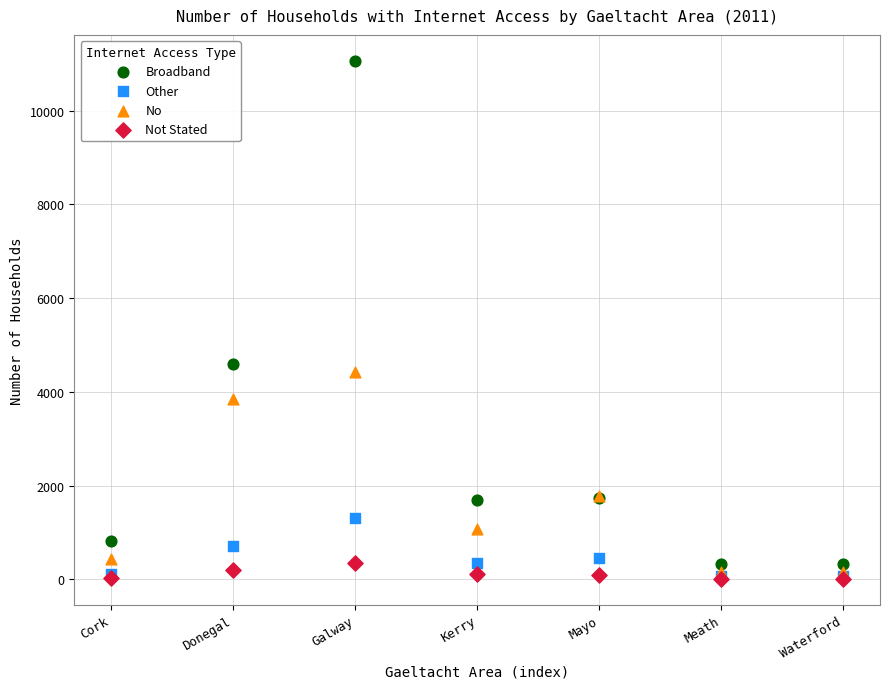

Which series has the widest spread of Y values?

Broadband